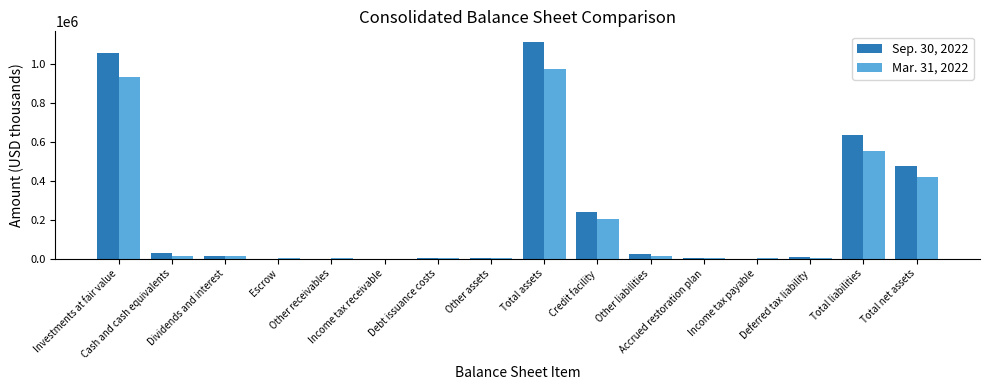

What is the maximum value shown in the chart?

1113171